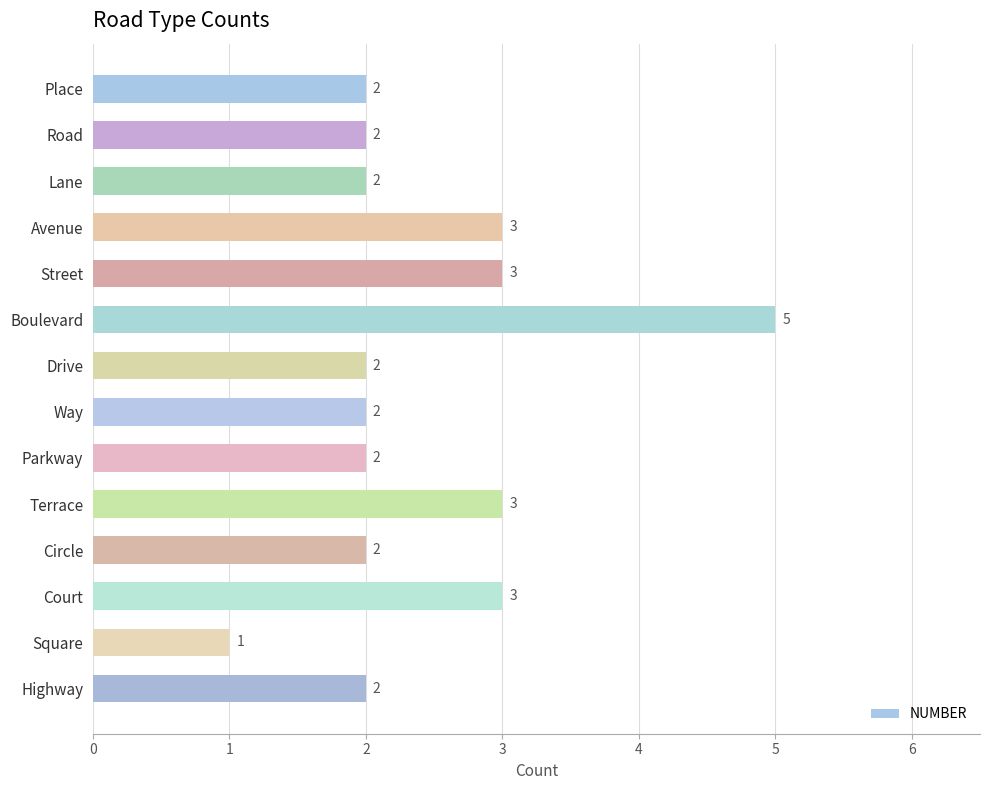

Are the bars horizontal?

Yes